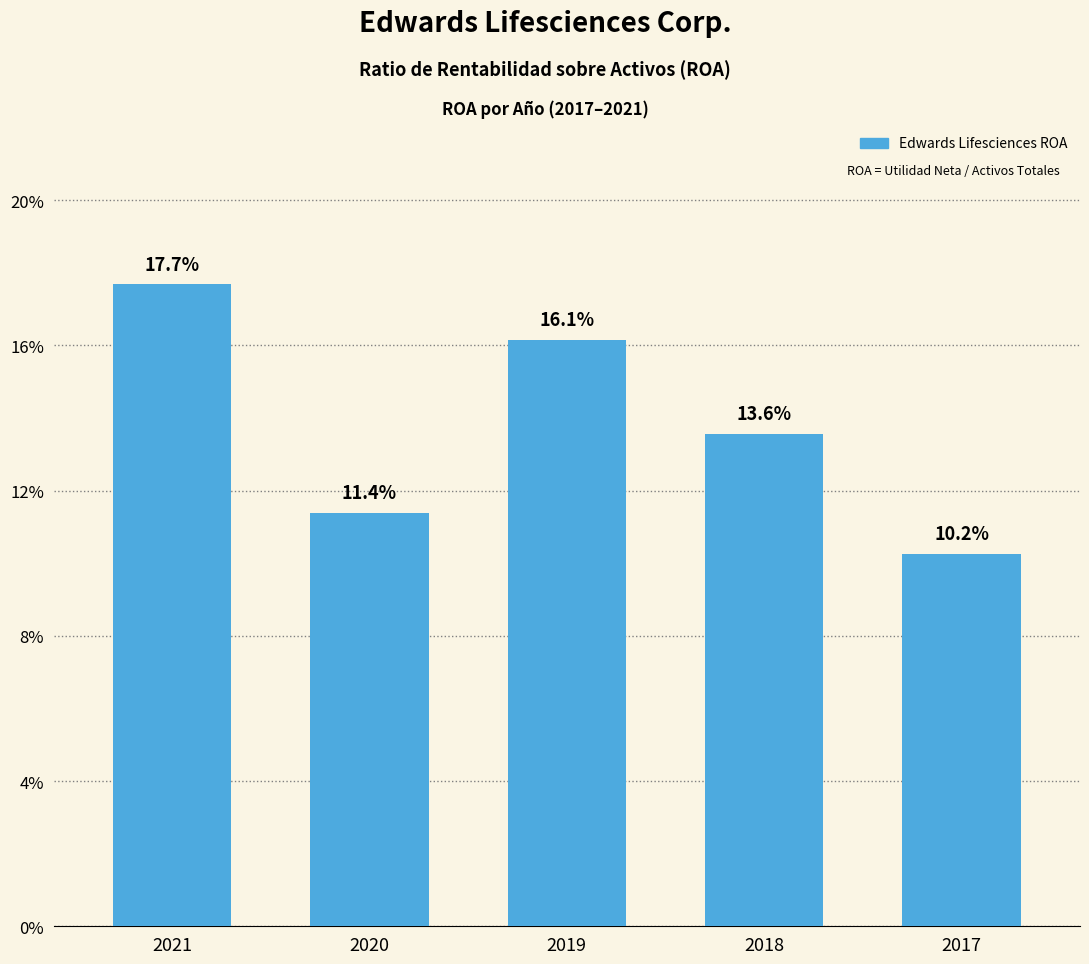

Does the chart contain any negative values?

No